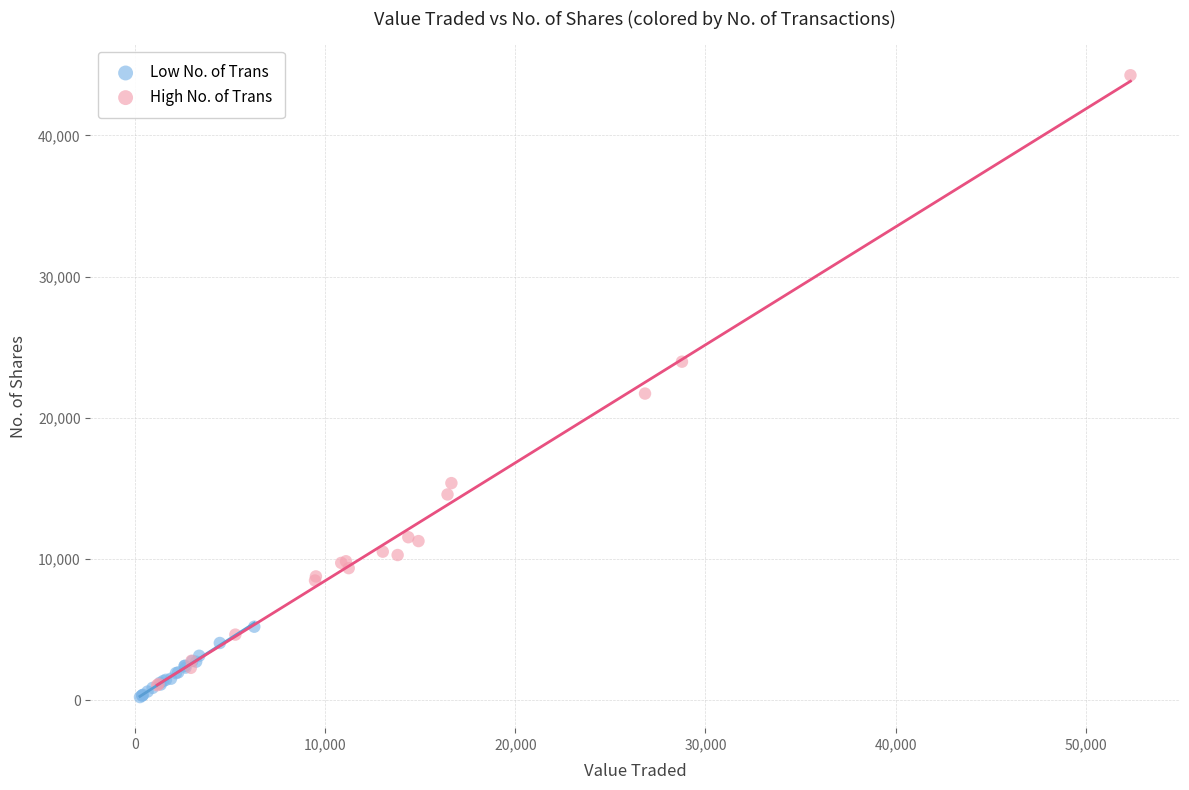

What are all the series names shown in the legend?

Low No. of Trans, High No. of Trans